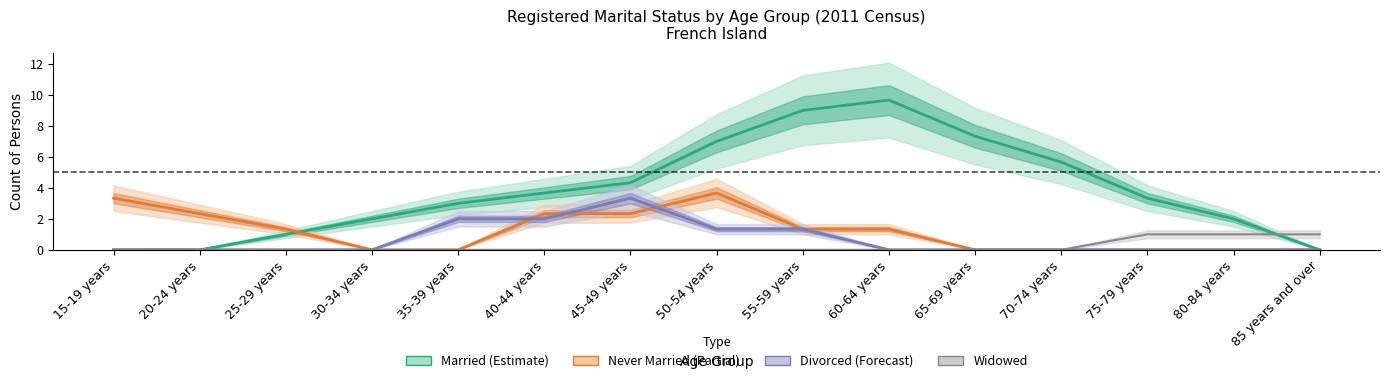

At which label is Never Married (Partial) closest to 1?

25-29 years